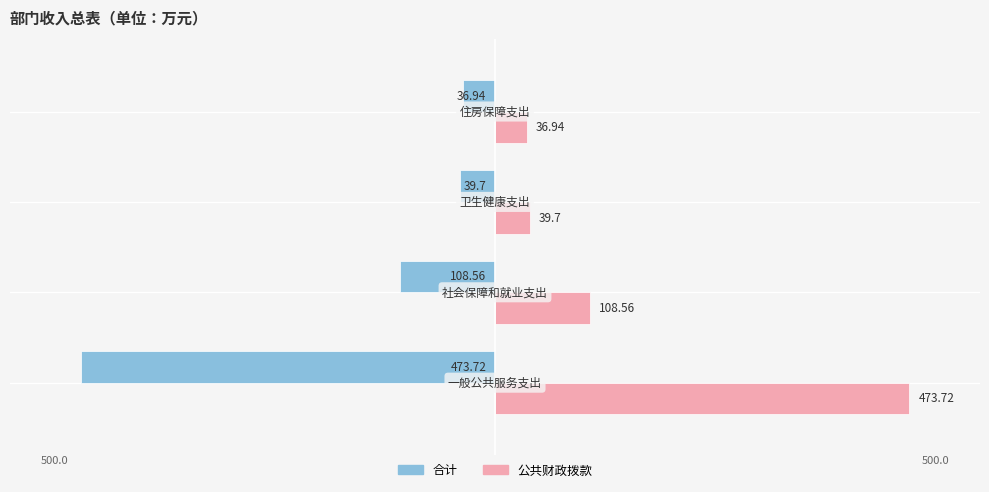

Which series has the largest total across all categories?

公共财政拨款